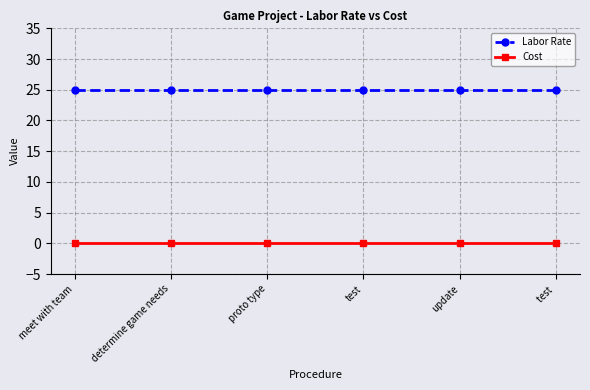

What is the value of the Labor Rate point at the 6th from the left?

25